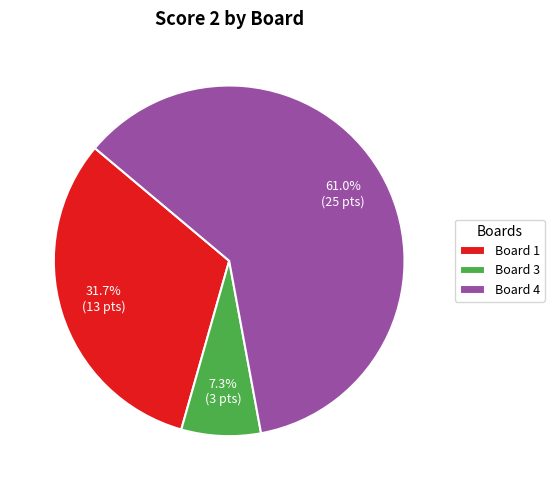

Combined, what portion of the pie is Board 4 and Board 1?

92.7%